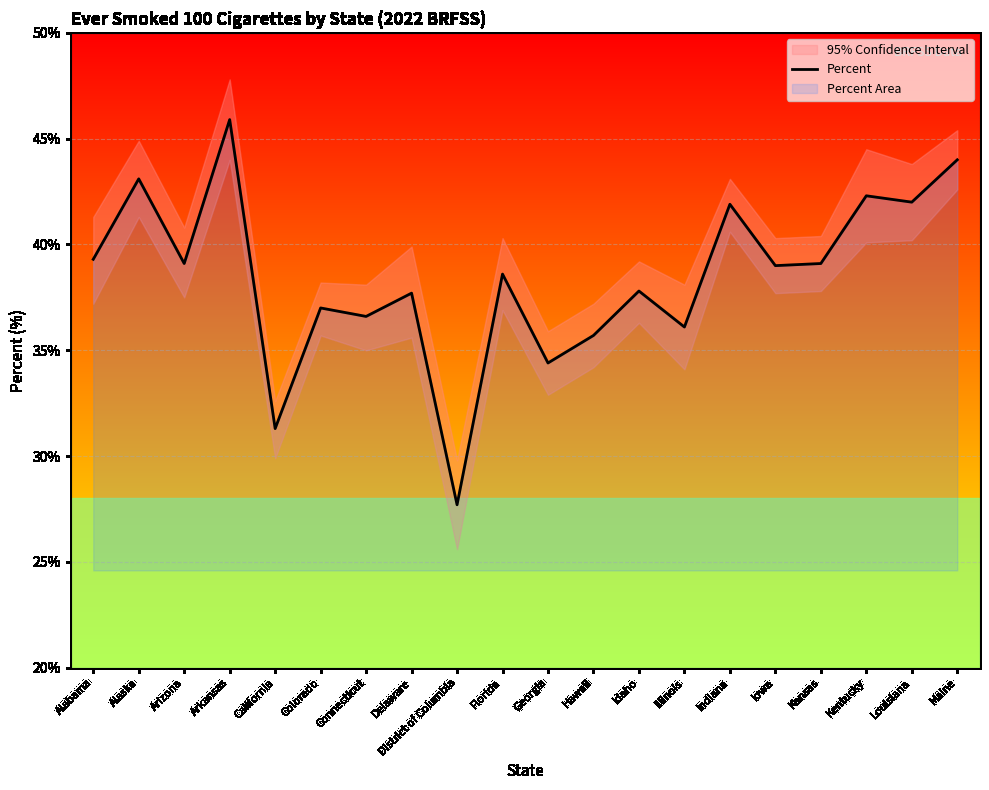

Reading left to right, what are all the values shown in this chart?

Alabama=39.3	Alaska=43.1	Arizona=39.1	Arkansas=45.9	California=31.3	Colorado=37.0	Connecticut=36.6	Delaware=37.7	District of Columbia=27.7	Florida=38.6	Georgia=34.4	Hawaii=35.7	Idaho=37.8	Illinois=36.1	Indiana=41.9	Iowa=39.0	Kansas=39.1	Kentucky=42.3	Louisiana=42.0	Maine=44.0